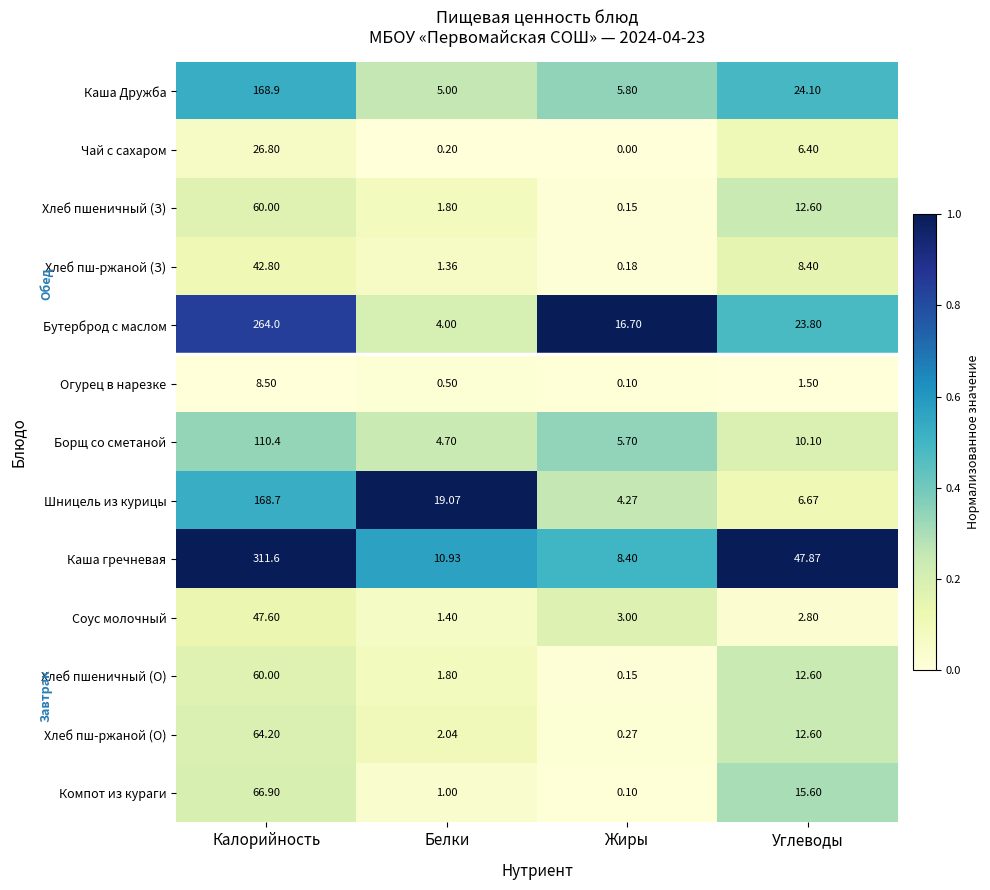

At which label does Чай с сахаром first exceed 6?

Калорийность